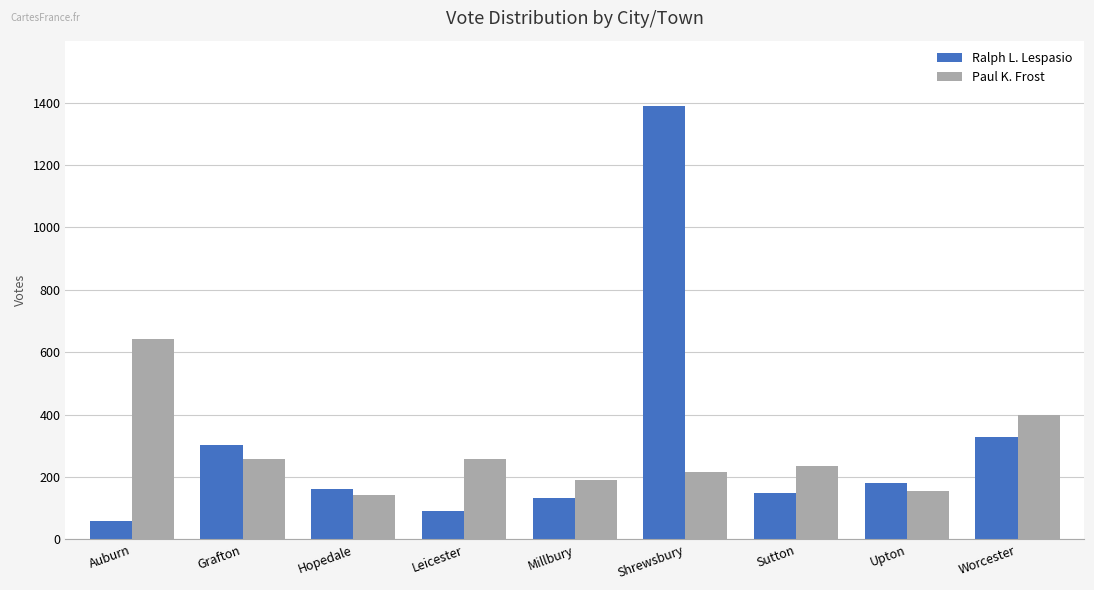

What is the total value across all series at Sutton?

384